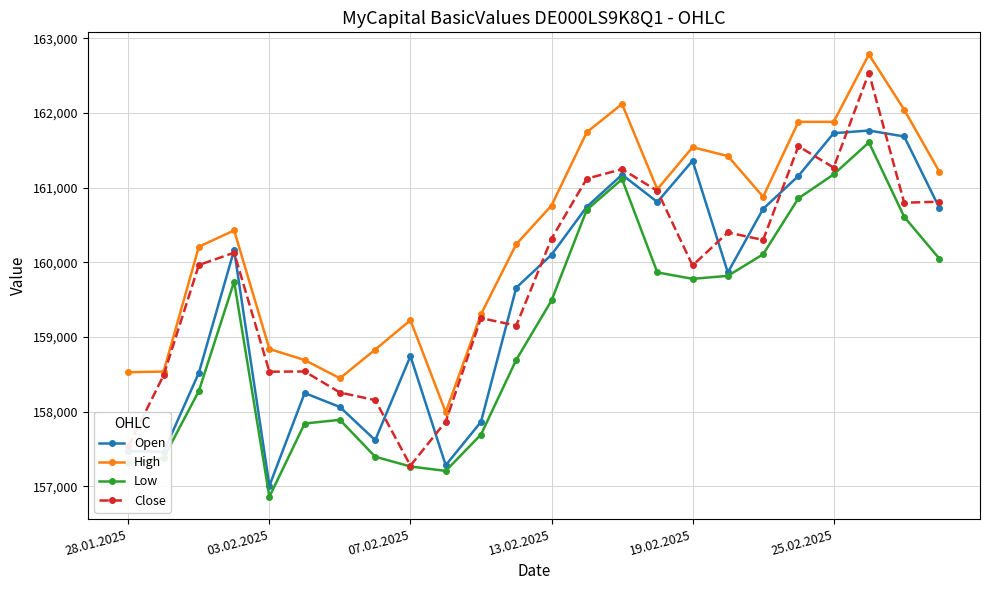

True or false: Low and High cross at least once.

False